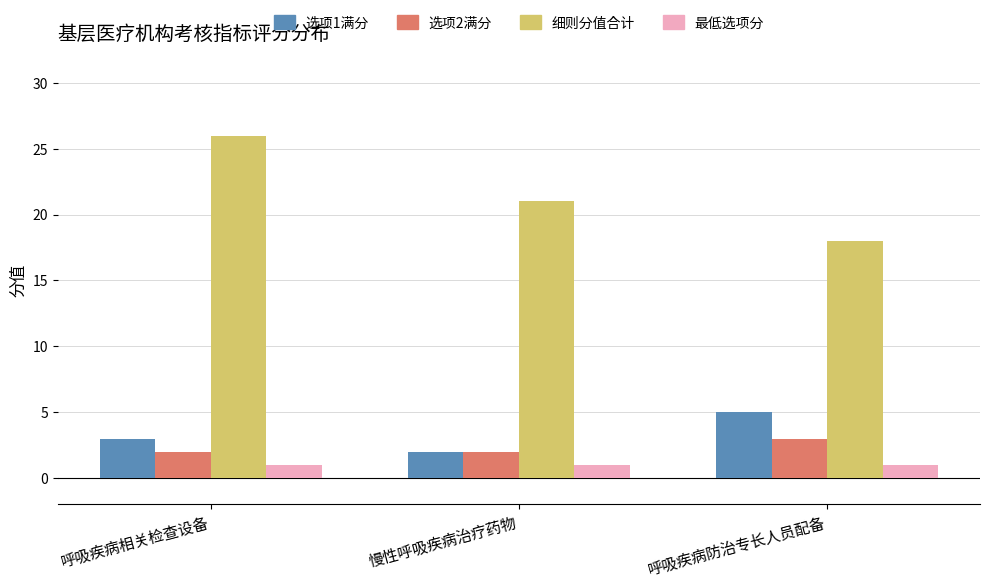

At how many categories does at least one series exceed 11?

3